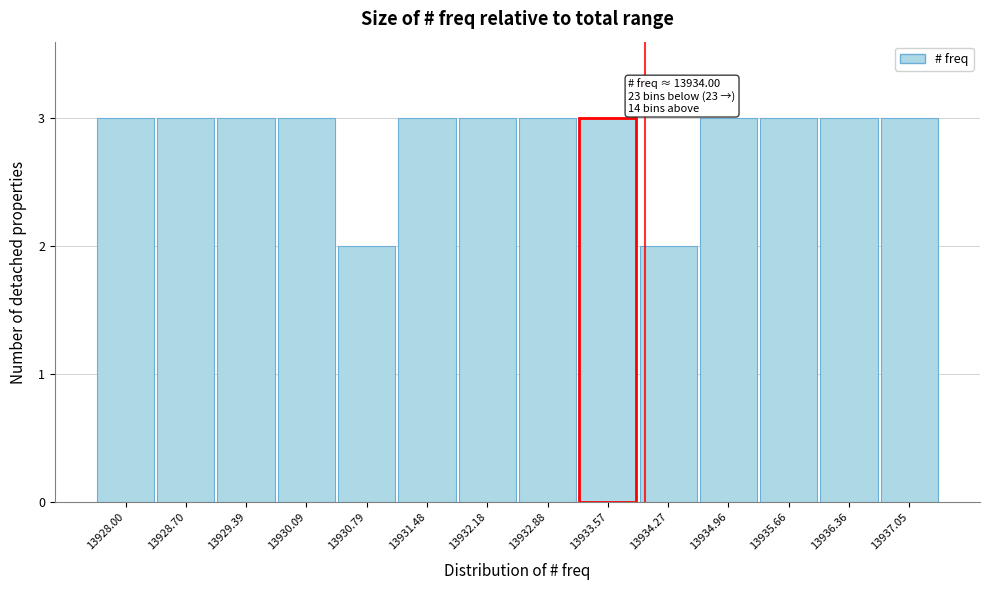

Reading left to right, list all the values displayed in this chart.

3	3	3	3	2	3	3	3	3	2	3	3	3	3